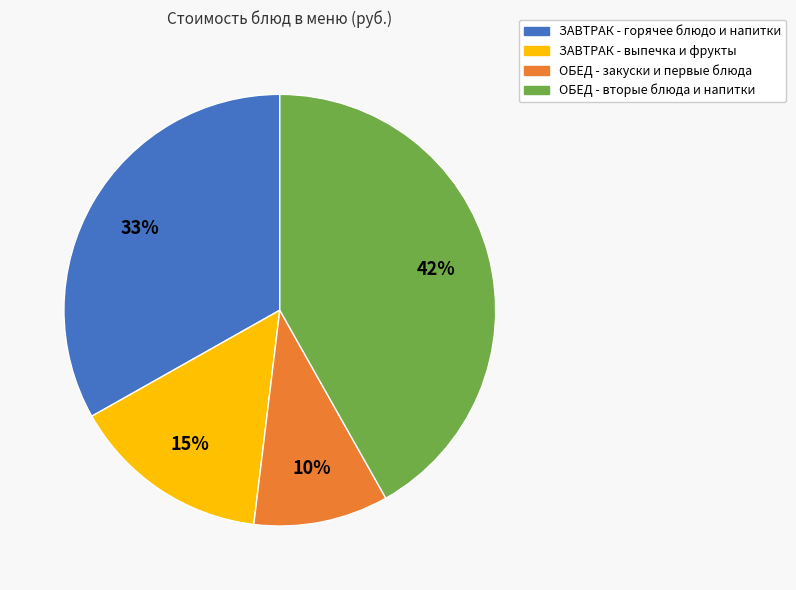

To the nearest percent, what is the difference between the largest and smallest slice percentages?

32%